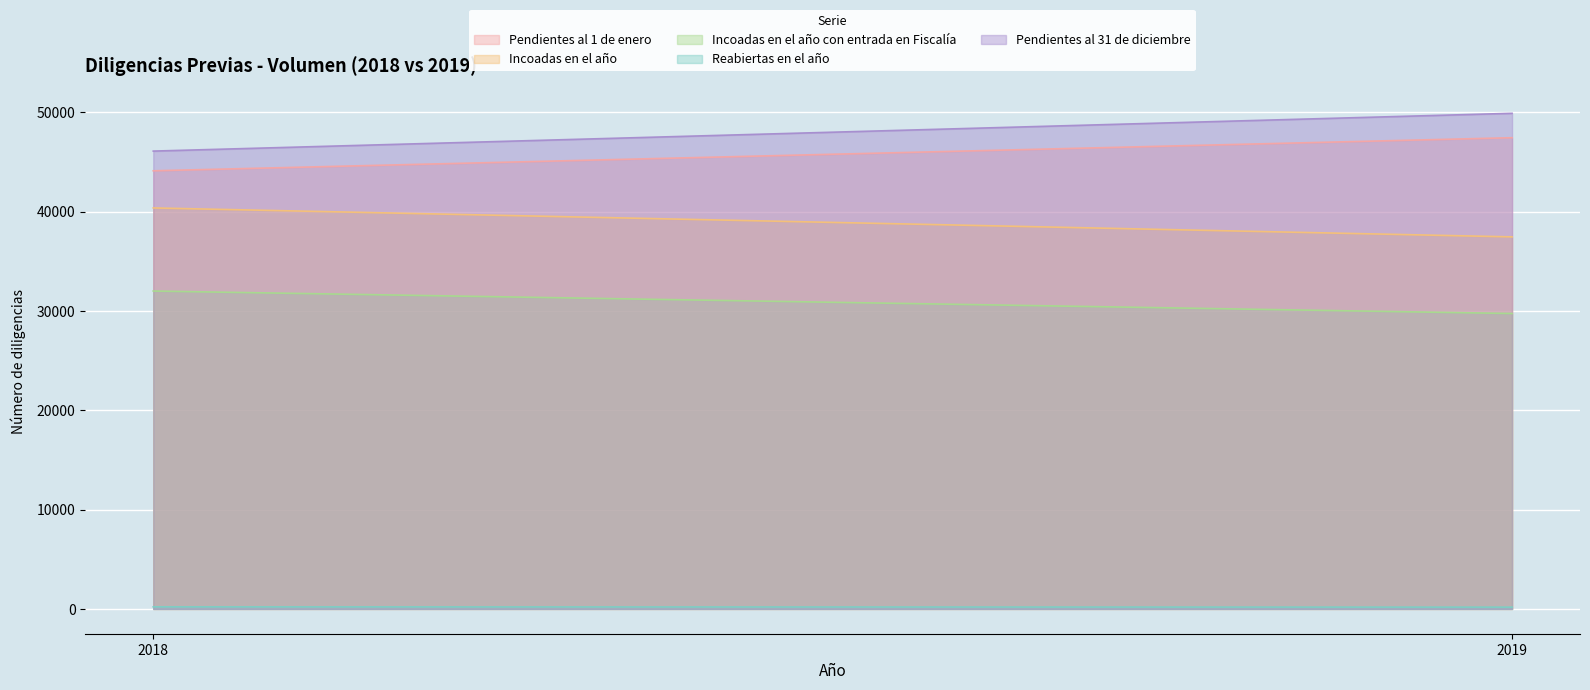

What value does the Pendientes al 31 de diciembre series have at 2018?

46109.0